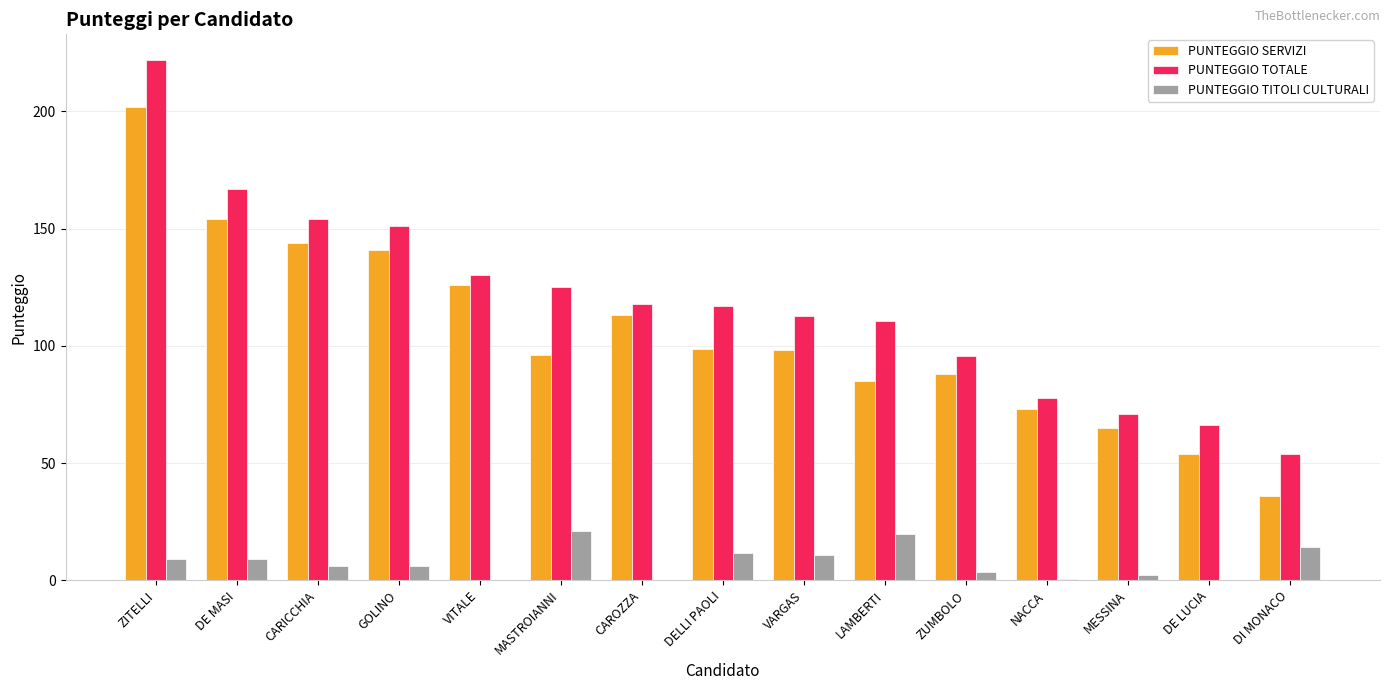

Which series has the largest total across all categories?

PUNTEGGIO TOTALE